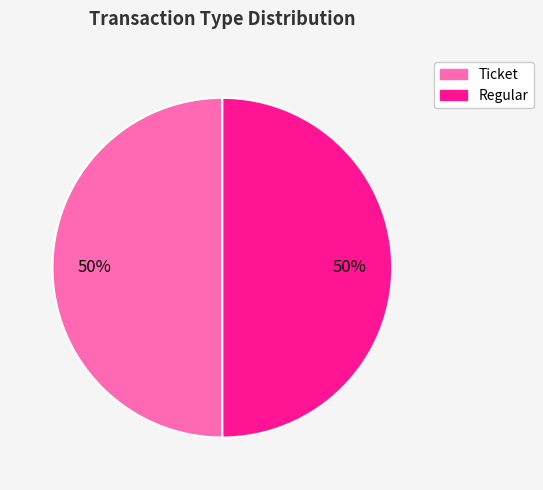

How many slices are in this pie chart?

2